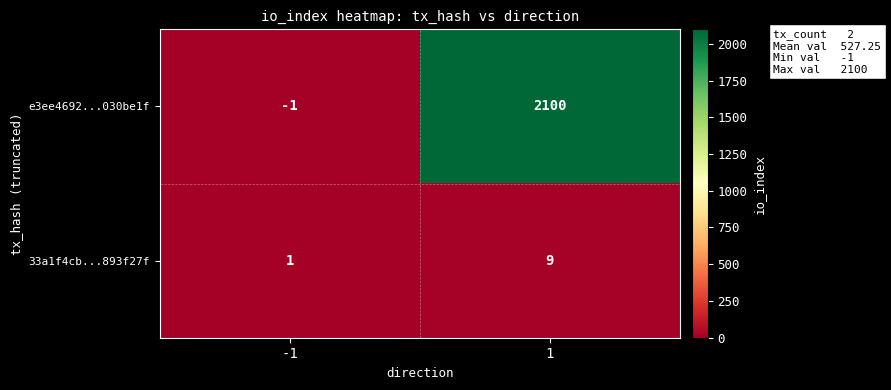

What is the difference between the maximum and minimum values in the e3ee4692...030be1f series?

2101